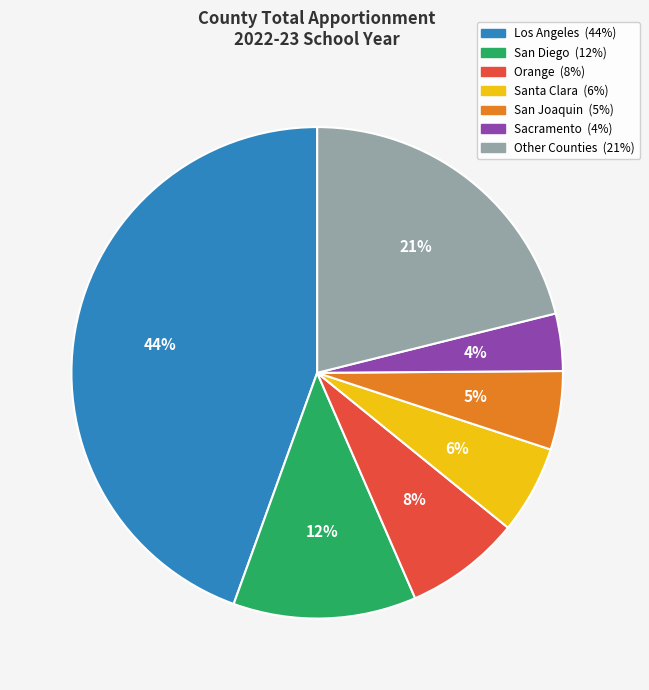

How many slices are in this pie chart?

7